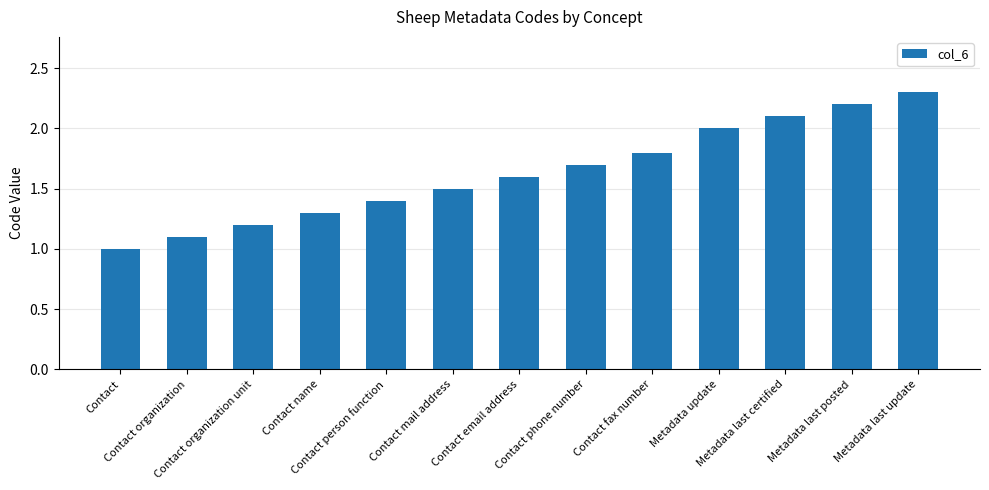

Reading right to left, extract all data points from this chart.

2.3	2.2	2.1	2.0	1.8	1.7	1.6	1.5	1.4	1.3	1.2	1.1	1.0